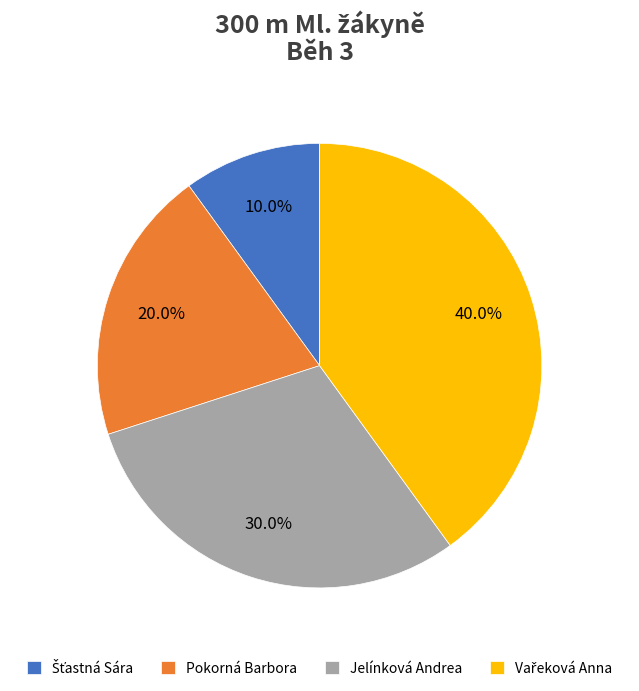

Is there a majority slice in this chart?

No